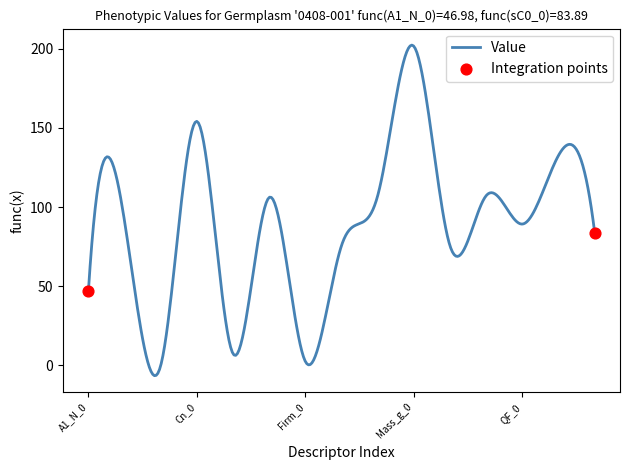

What is the smallest value displayed?

-6.4